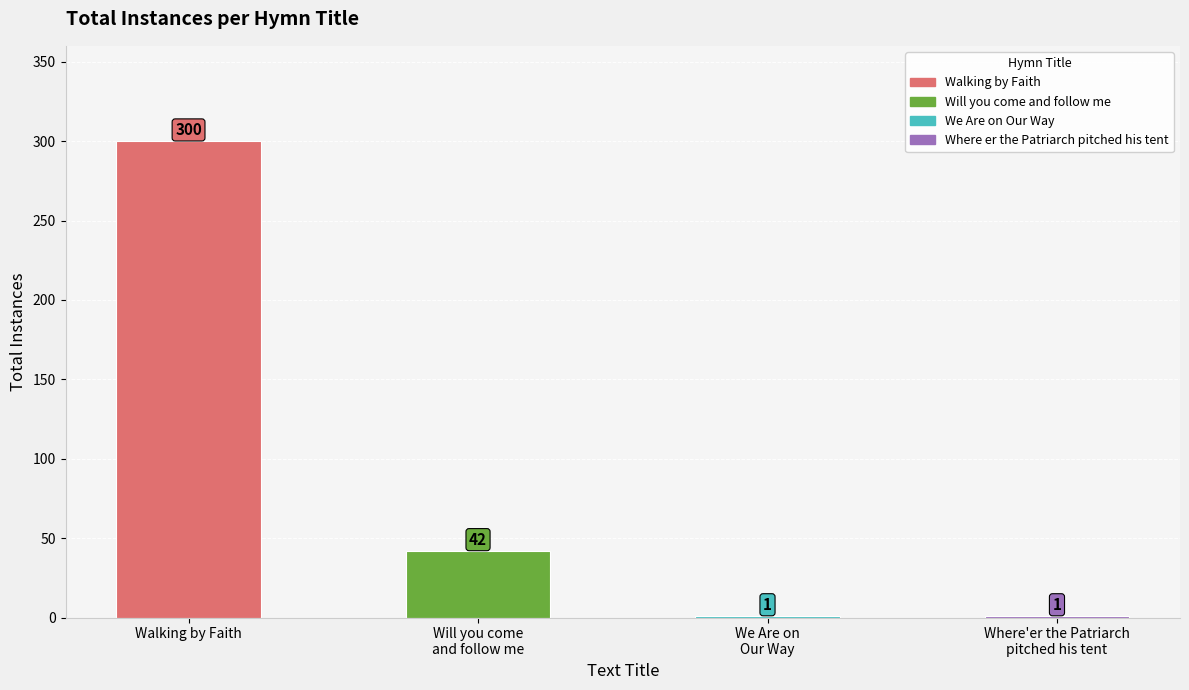

The chart shows a value of 300 at Walking by Faith. True or false?

True